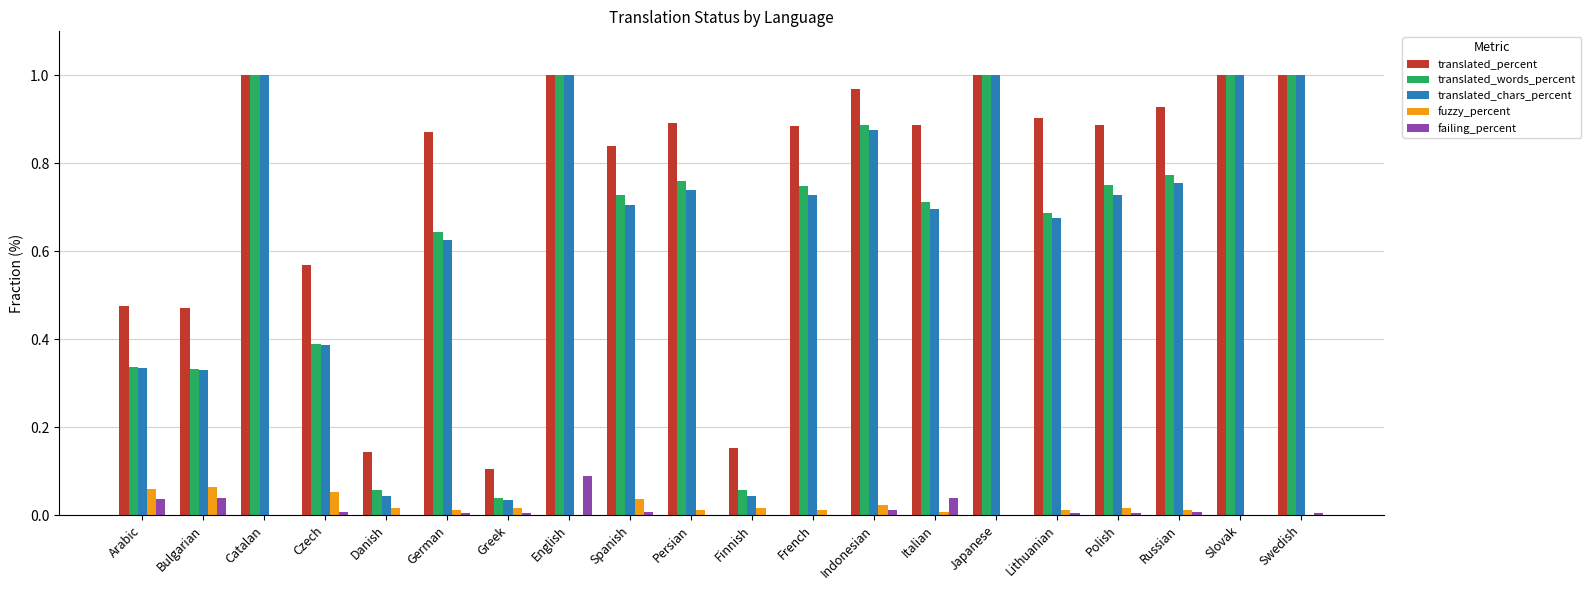

Which category has the highest value in the failing_percent series?

English